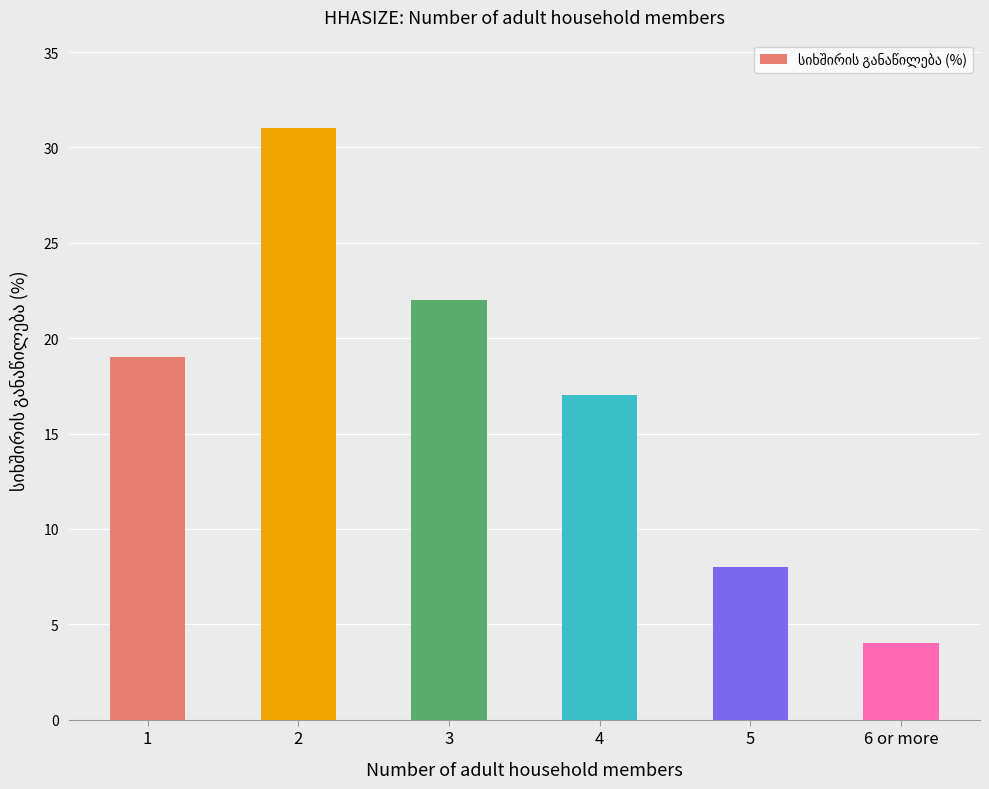

List the labels in order of value, smallest first.

6 or more, 5, 4, 1, 3, 2